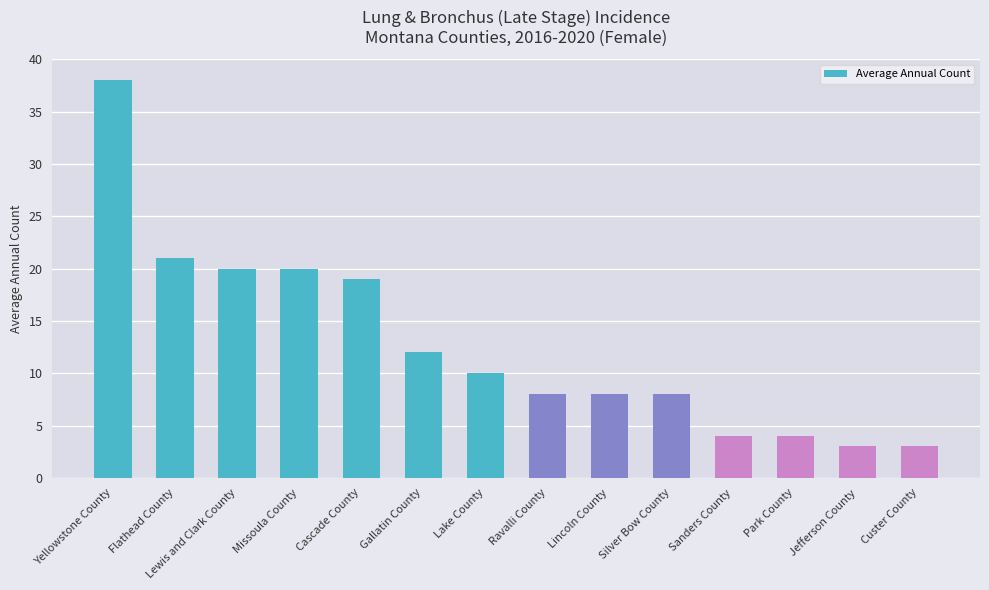

What is the label of the 6th bar from the right?

Lincoln County